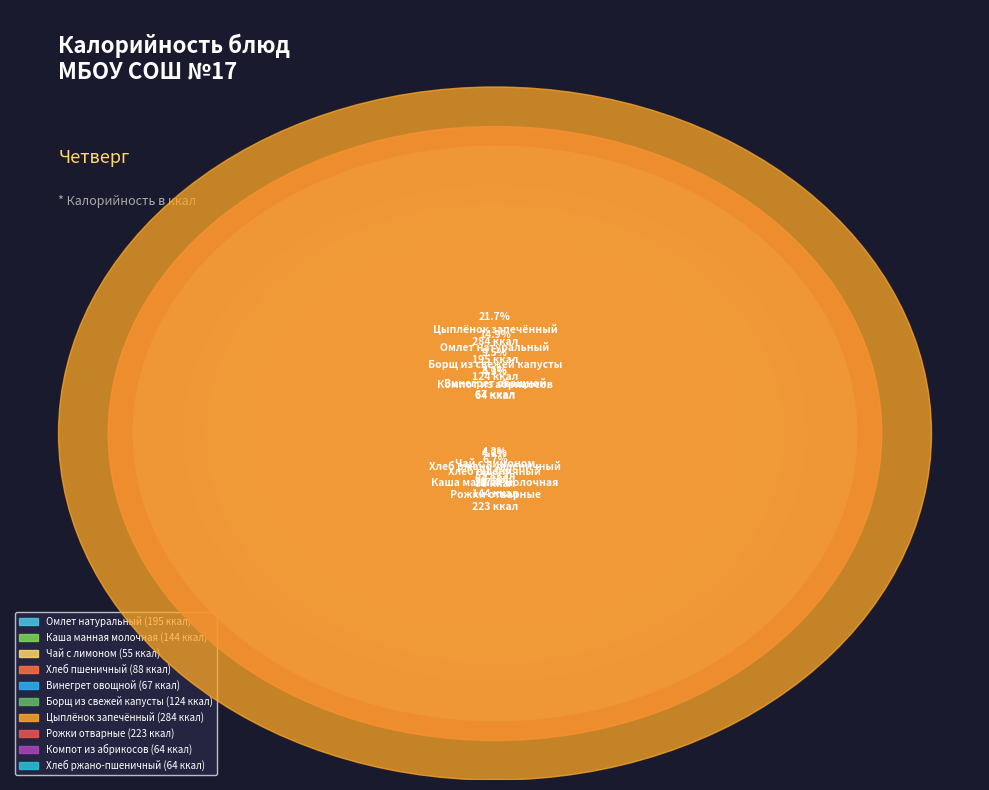

Combined, what portion of the pie is Чай с лимоном and Хлеб пшеничный?

10.9%